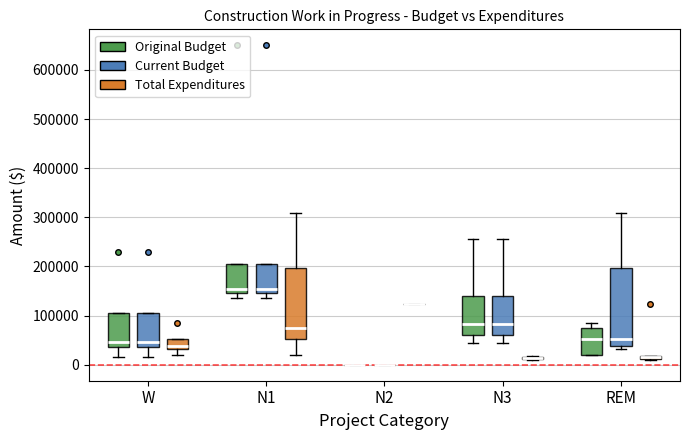

Which box is the tallest, from its lower edge to its upper edge?

REM (Current Budget)